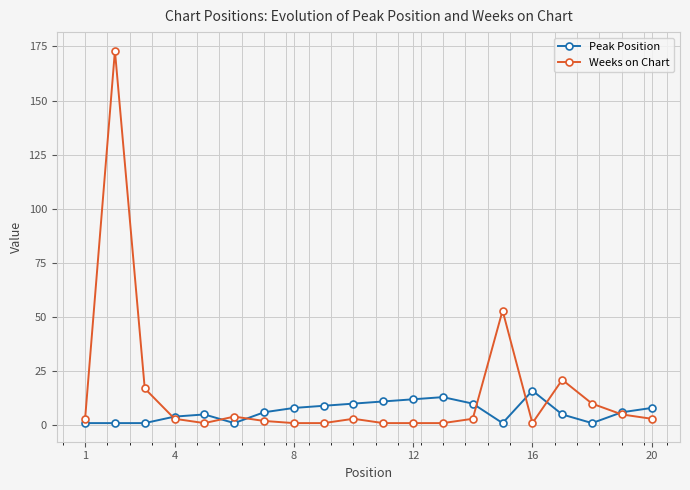

Which series has the largest range (max minus min)?

Weeks on Chart